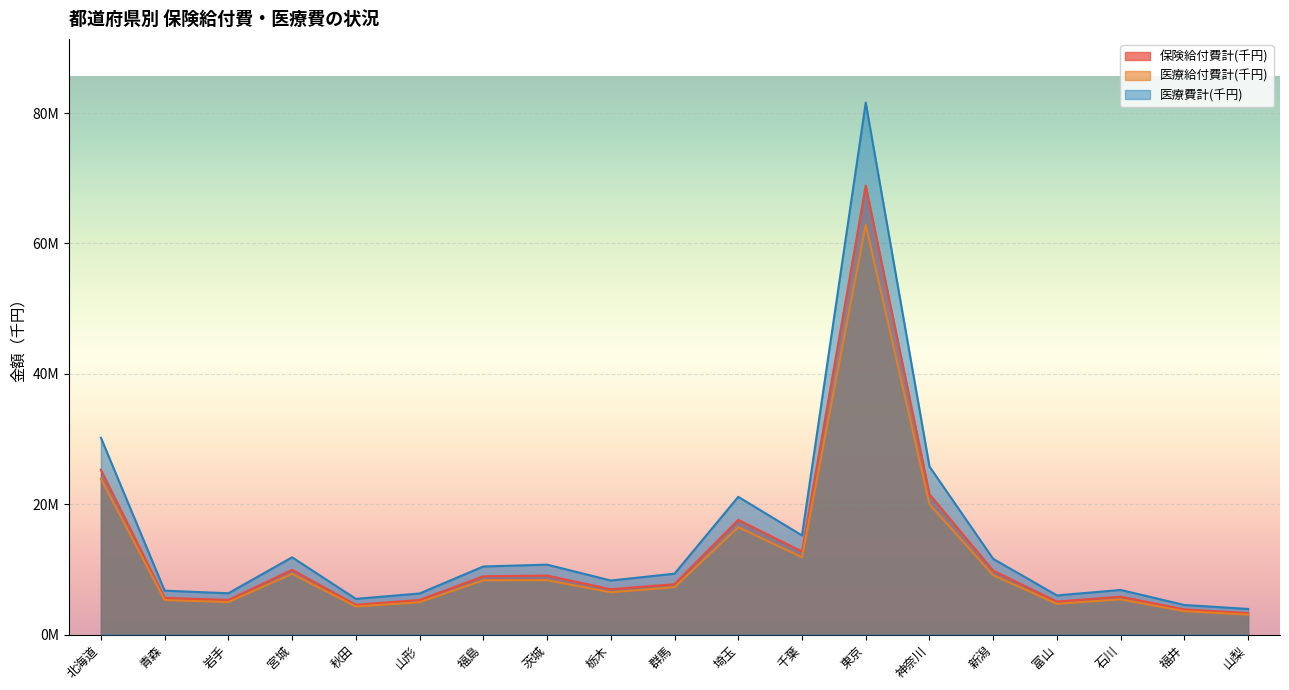

Rank the categories by 医療費計(千円) value from lowest to highest.

山梨, 福井, 秋田, 富山, 山形, 岩手, 青森, 石川, 栃木, 群馬, 福島, 茨城, 新潟, 宮城, 千葉, 埼玉, 神奈川, 北海道, 東京